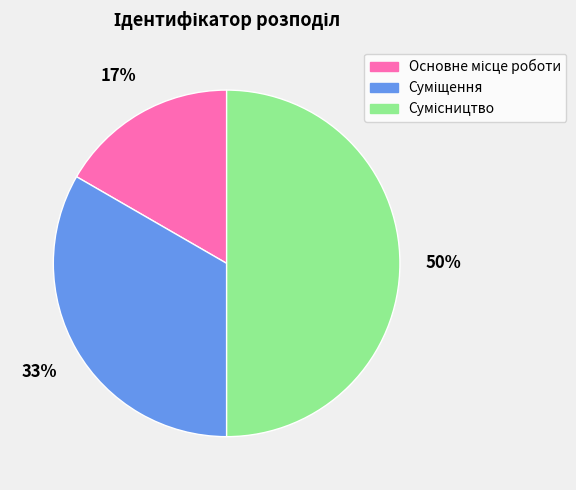

Count the number of slices in the pie.

3